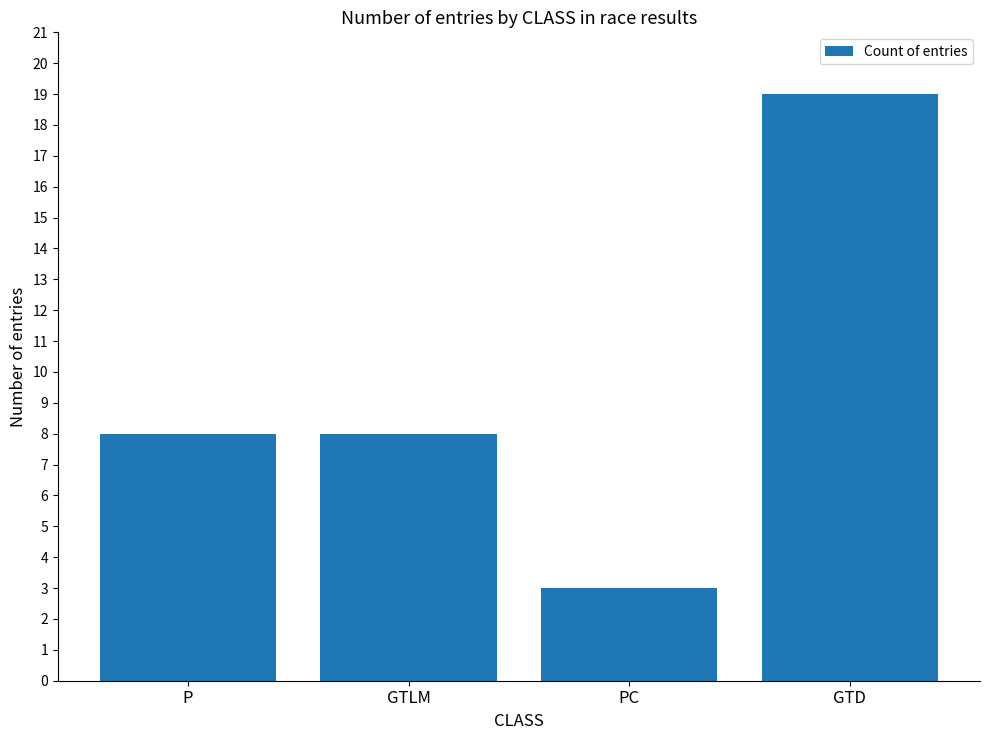

What is the sum of all values?

38